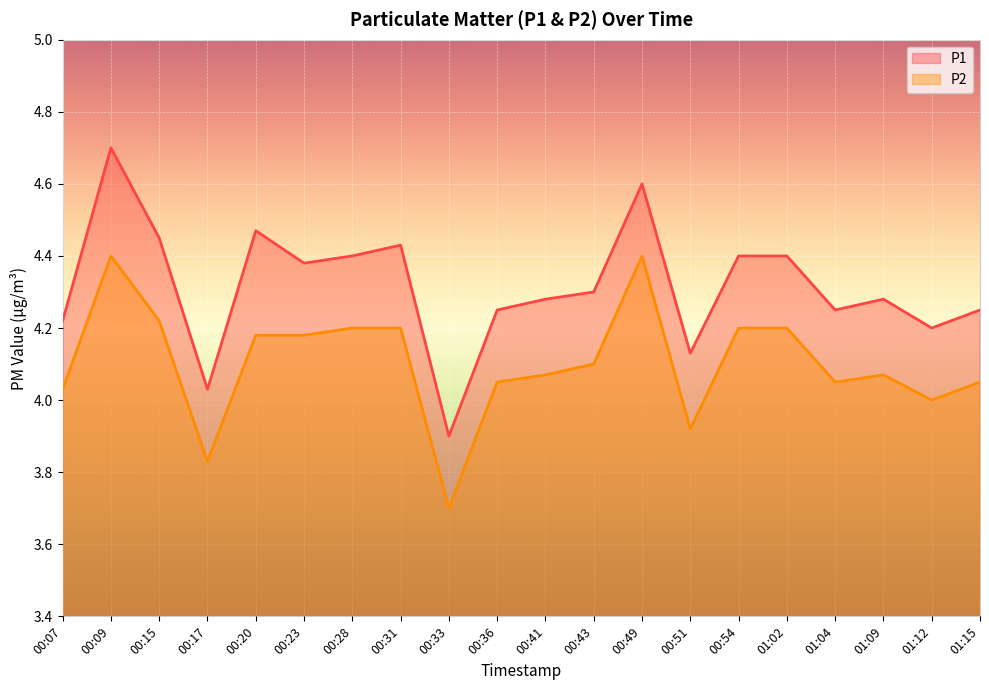

How many lines are shown in the chart?

2